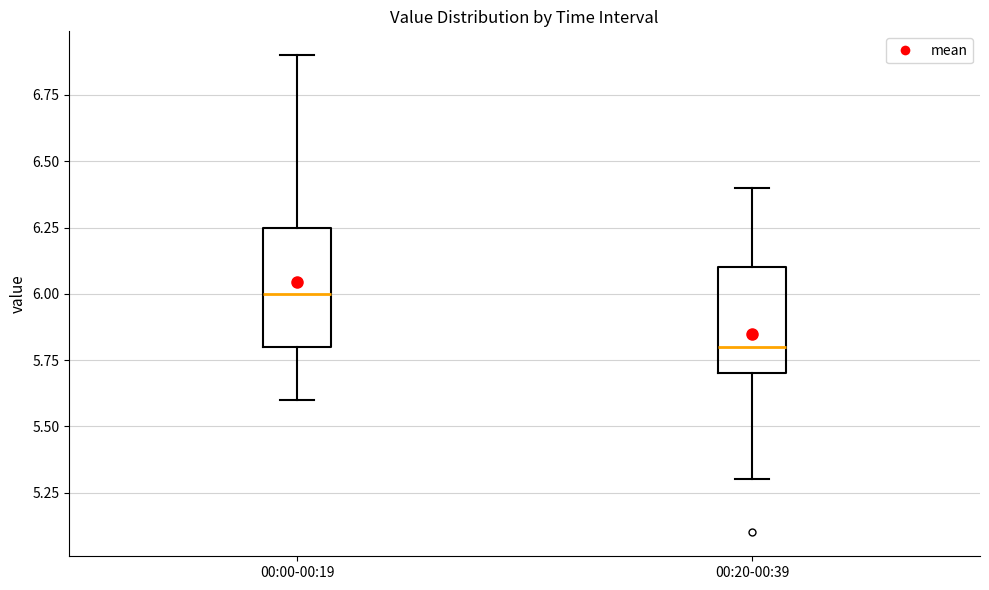

Comparing the boxes themselves (not the whiskers), which one is the tallest?

00:00-00:19